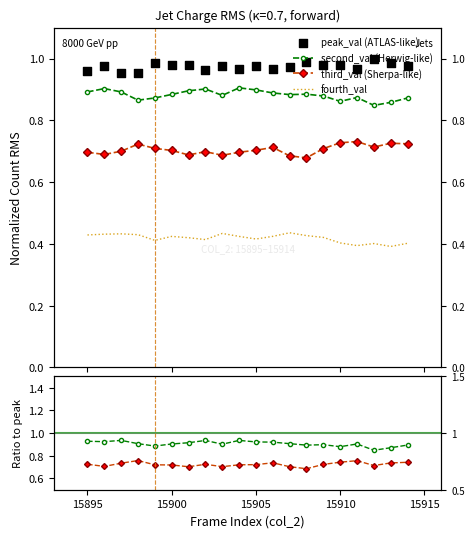

At how many categories does at least one series exceed 0?

20